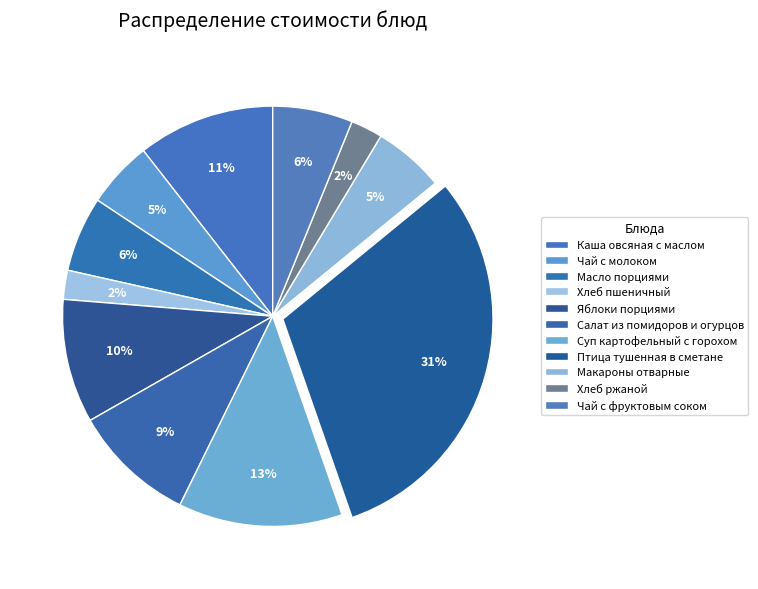

Count the number of slices in the pie.

11